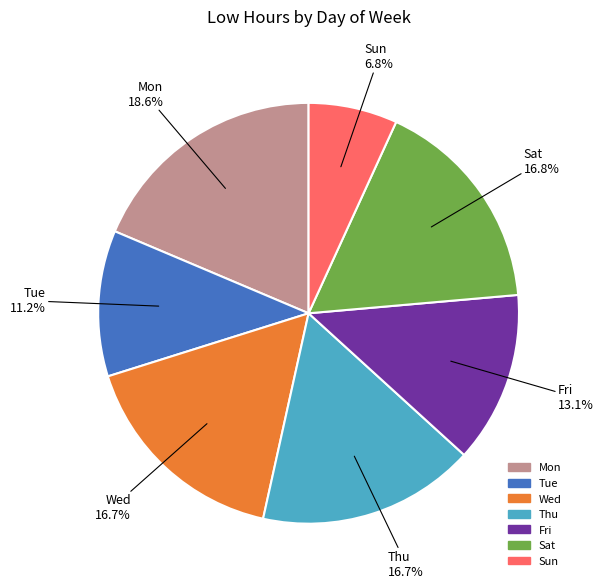

What percentage is NOT represented by Thu?

83.3%